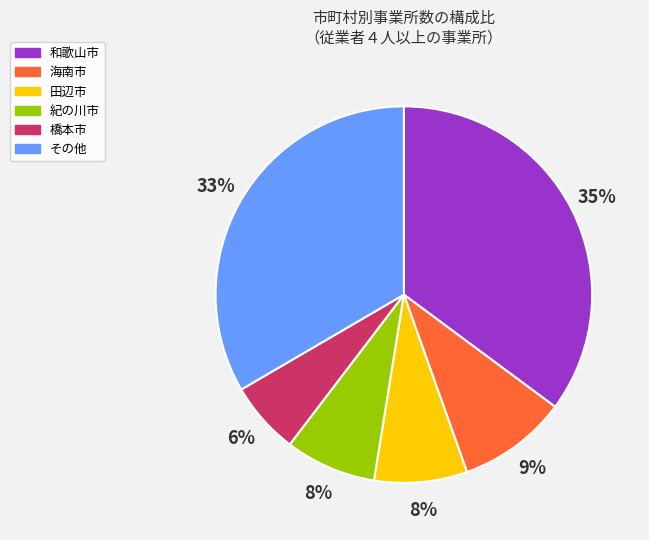

How many segments does this pie chart have?

6